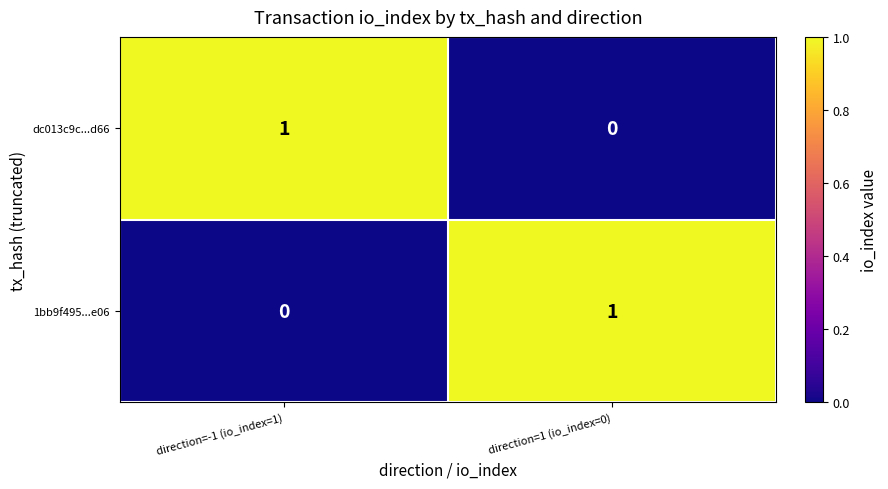

Rank the categories by dc013c9c...d66 value from highest to lowest.

direction=-1 (io_index=1), direction=1 (io_index=0)